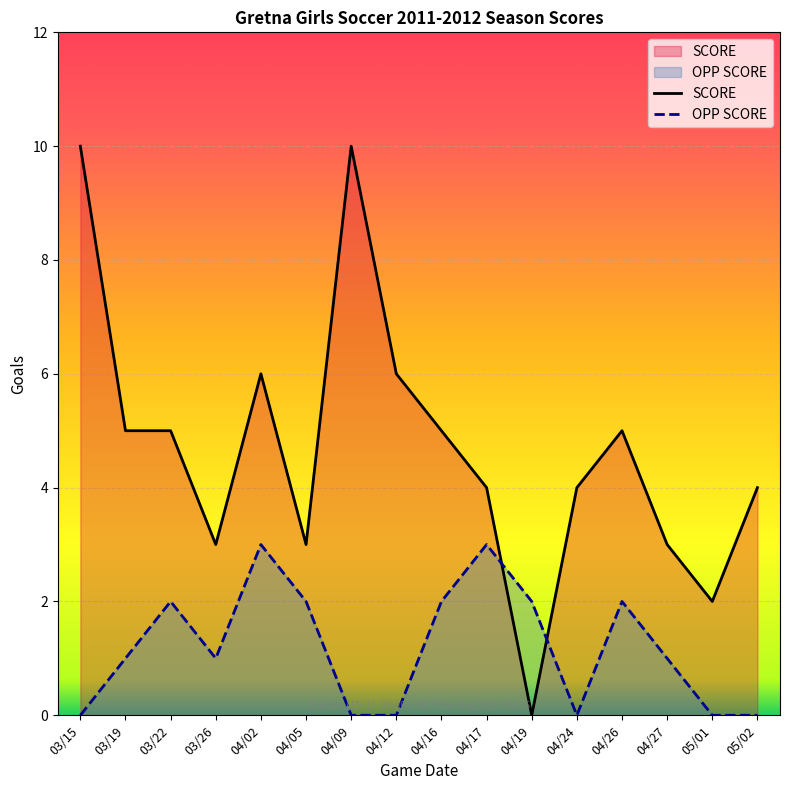

What is the maximum value shown in the chart?

10